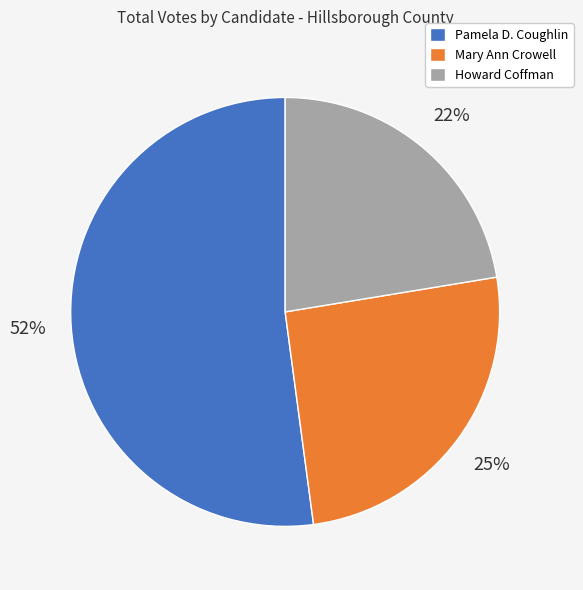

To the nearest percent, what portion does Howard Coffman represent?

22%